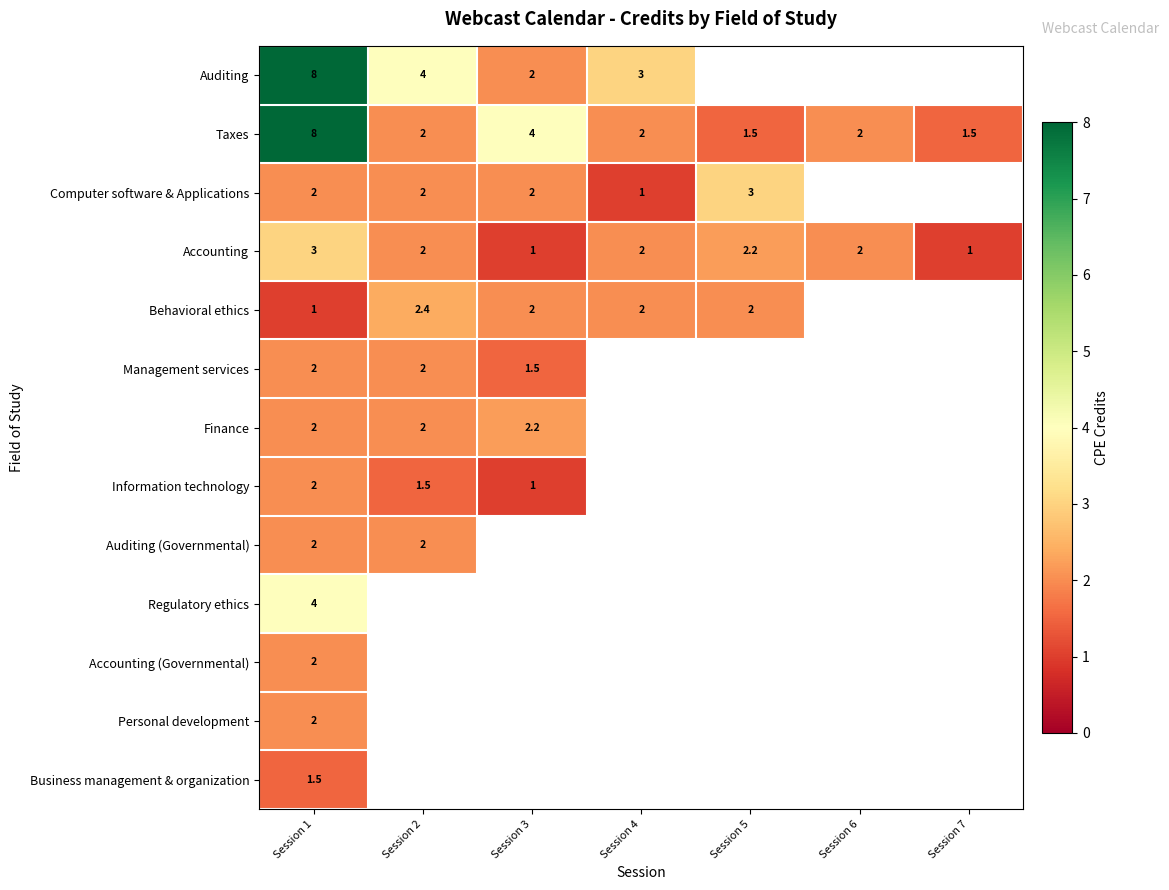

Which category has the highest value across all series?

Session 1